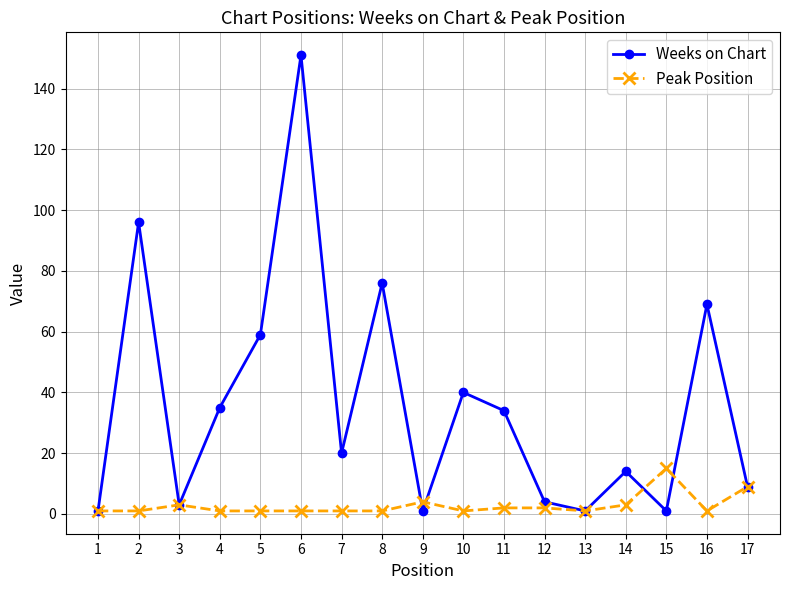

What is the value of the Weeks on Chart point at the 5th from the left?

59